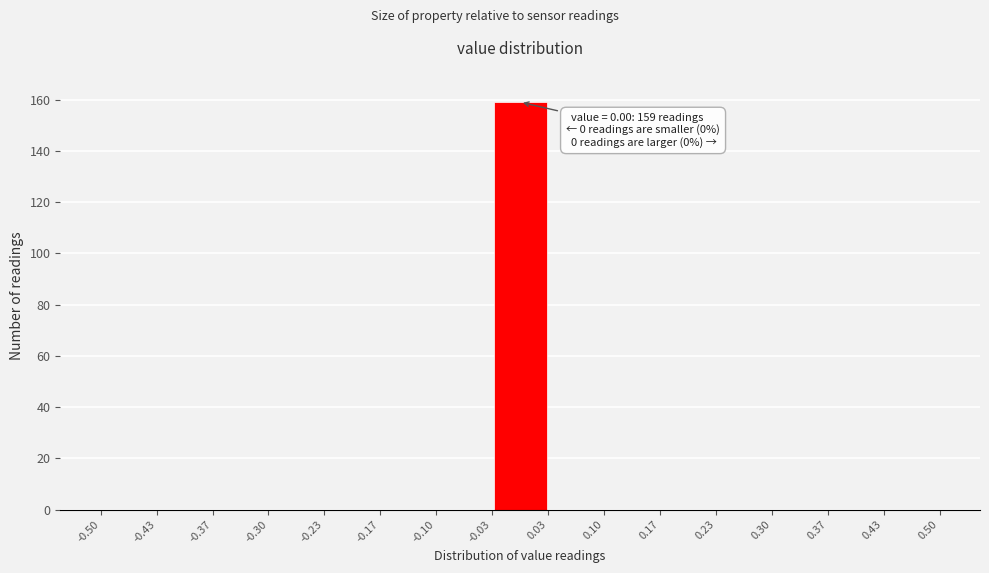

Over which range of the x-axis is the bar tallest?

-0.03 to 0.03